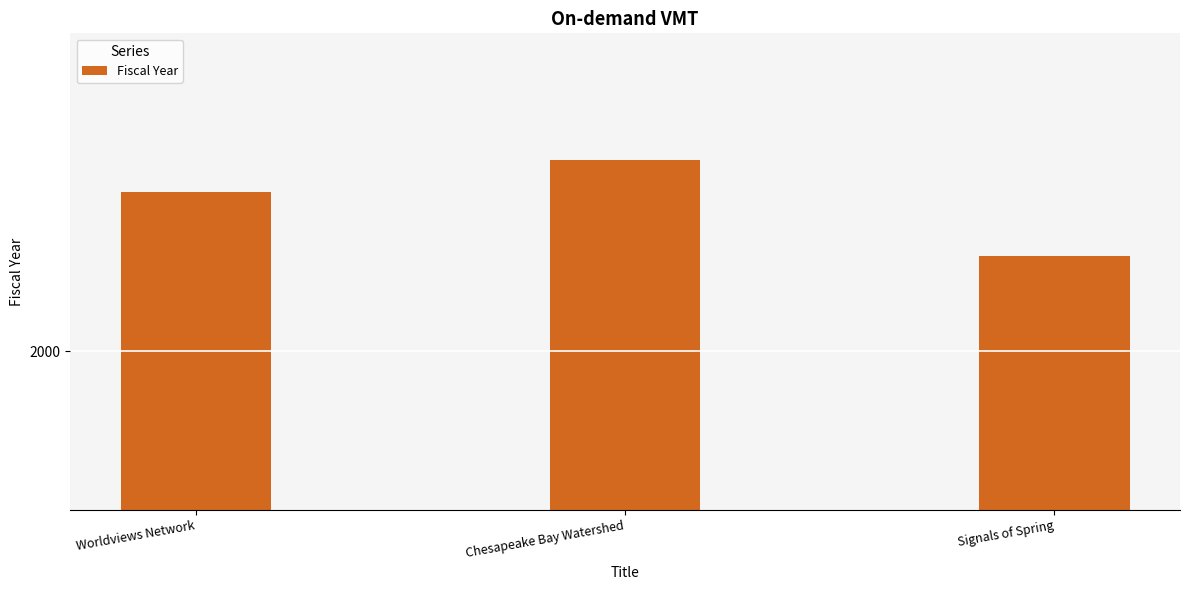

Are the bars horizontal?

No